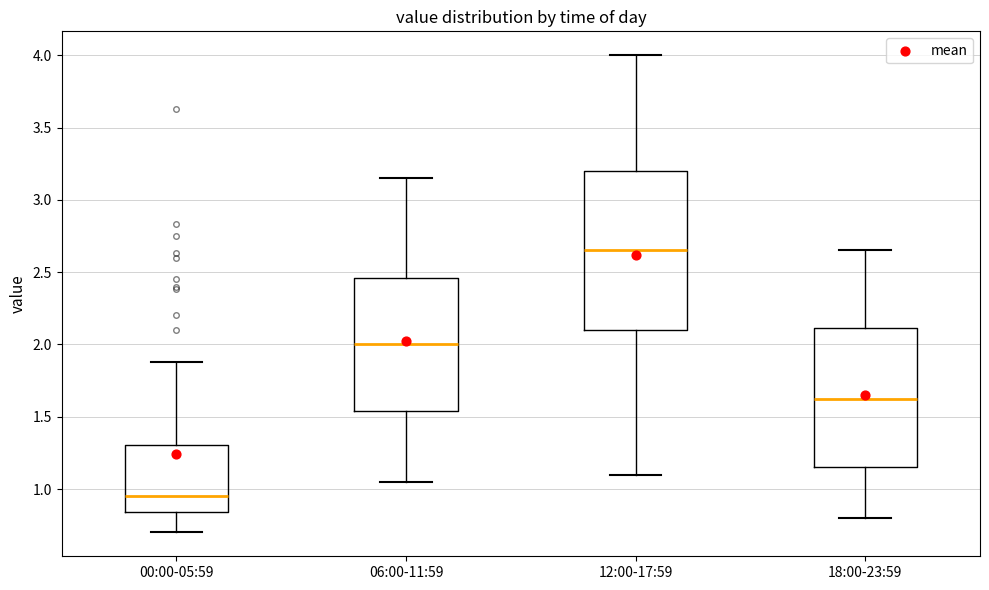

Which box has the highest median line?

12:00-17:59